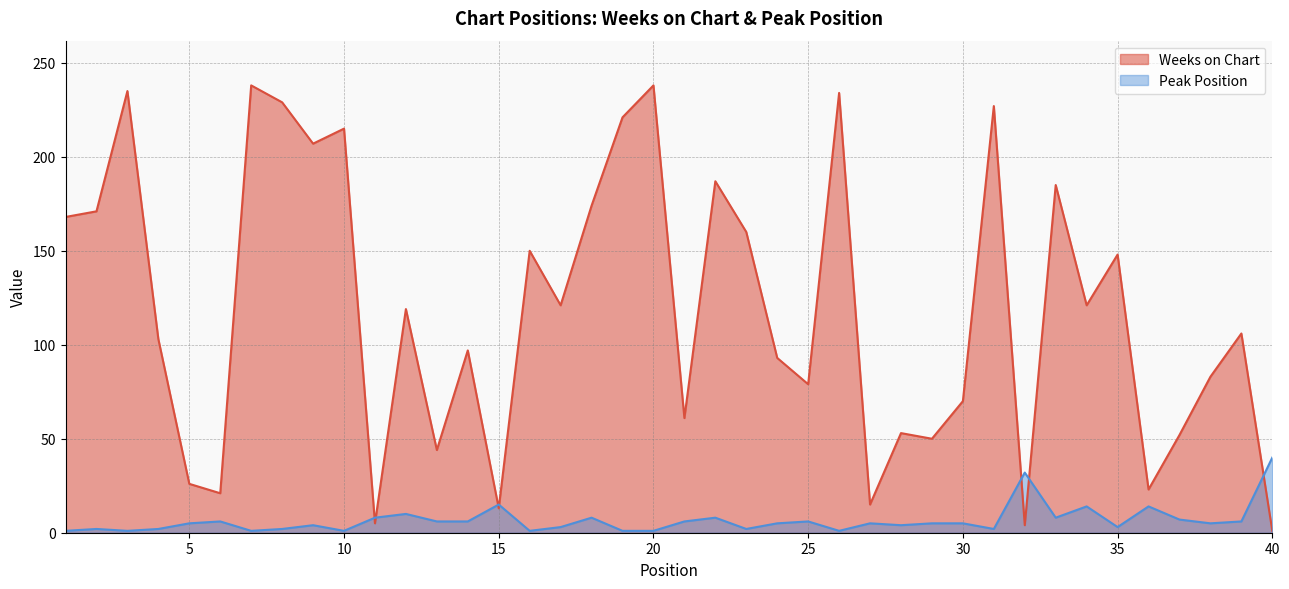

What is the average value of the Peak Position series?

7